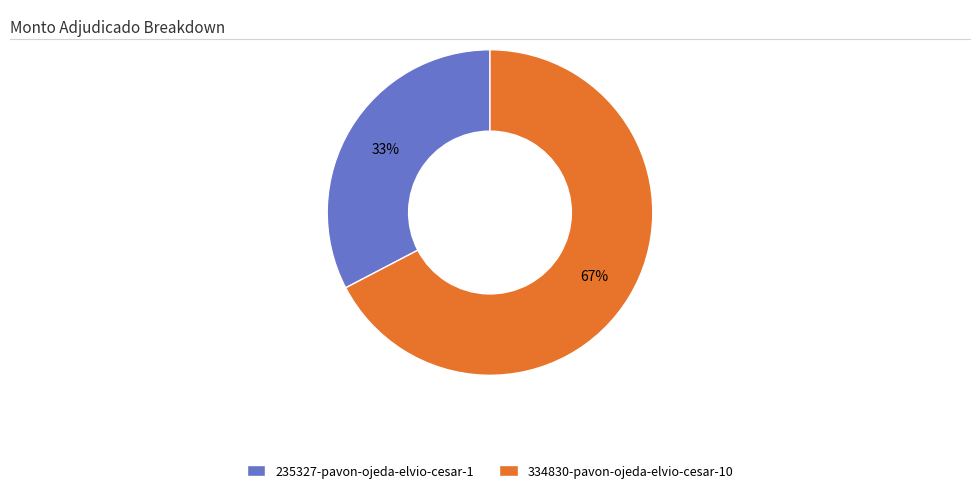

Rank the categories by value from highest to lowest.

334830-pavon-ojeda-elvio-cesar-10, 235327-pavon-ojeda-elvio-cesar-1